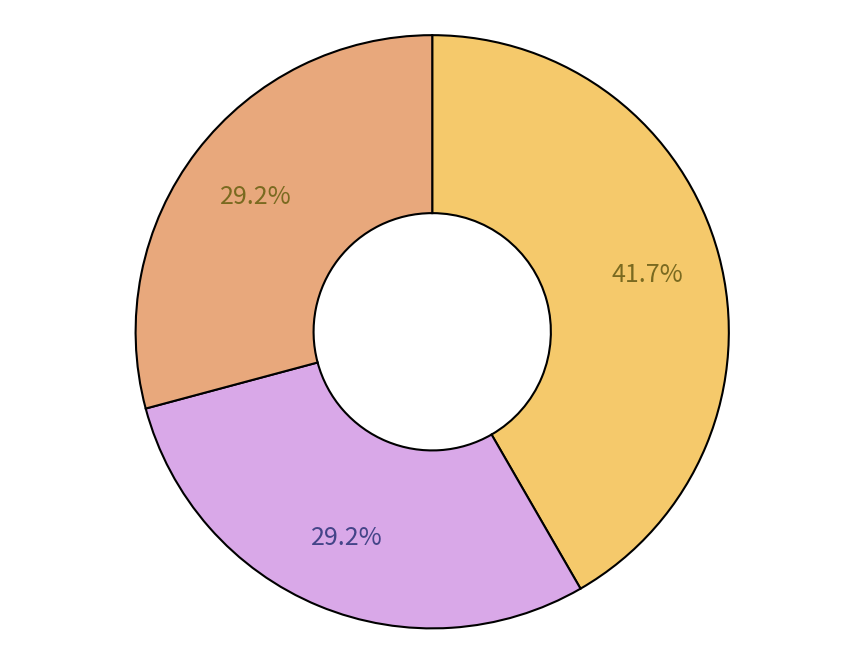

Which category has the biggest portion of the pie?

Trade Paperback